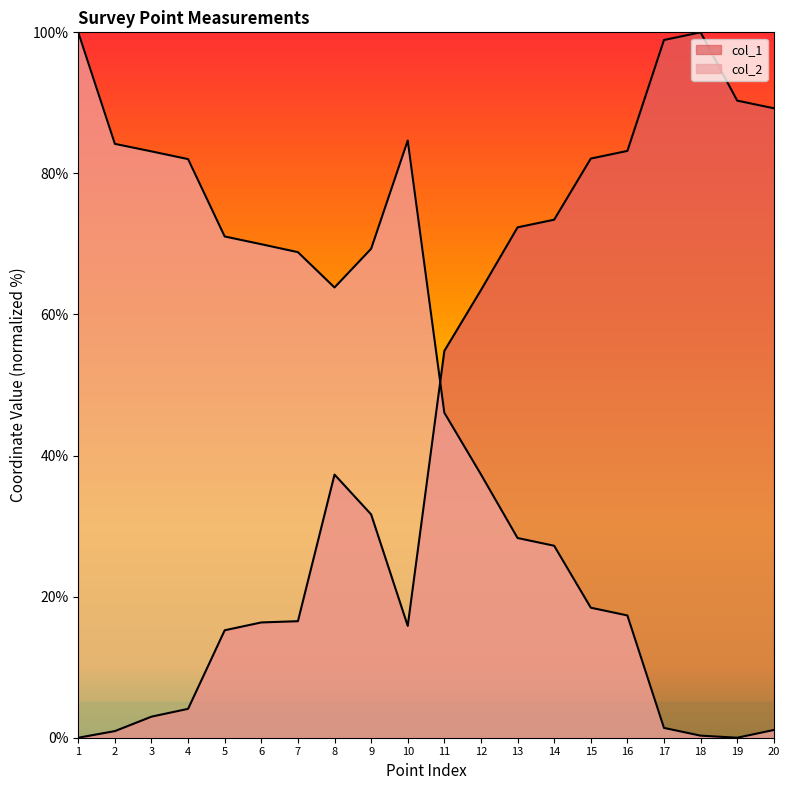

Which series has the largest range (max minus min)?

col_1